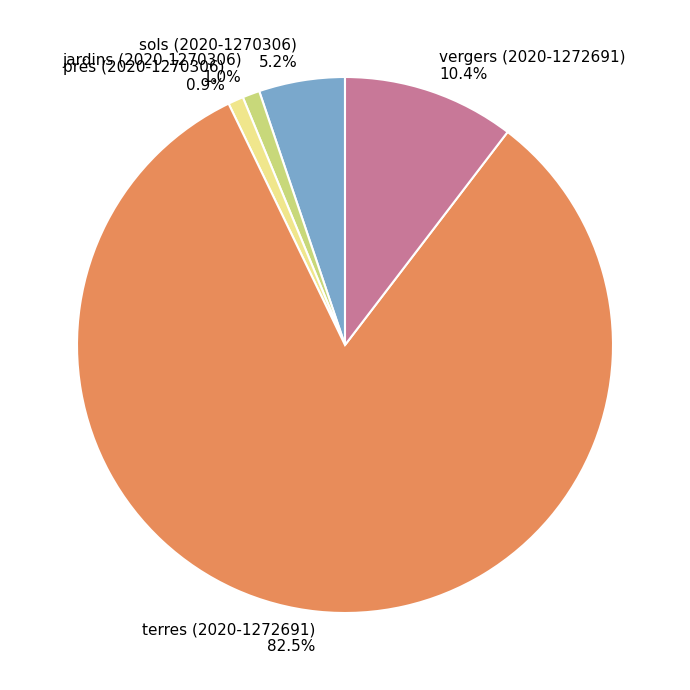

What is the ratio of the value at vergers (2020-1272691) to the value at sols (2020-1270306)?

2.0